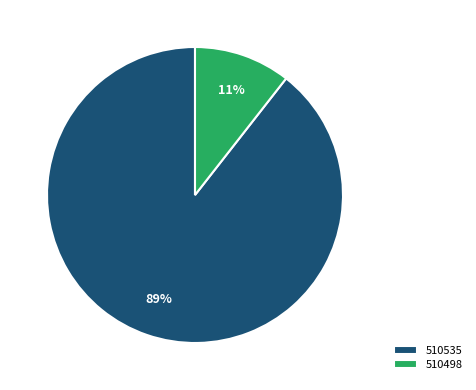

Which slice is the largest?

510535